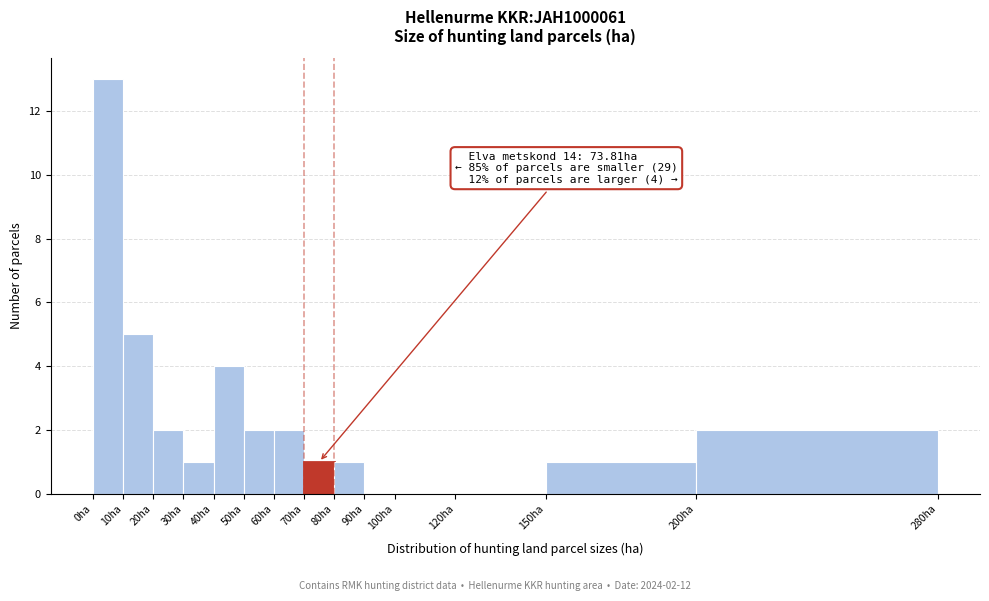

Over which range of the x-axis is the bar tallest?

0 to 10